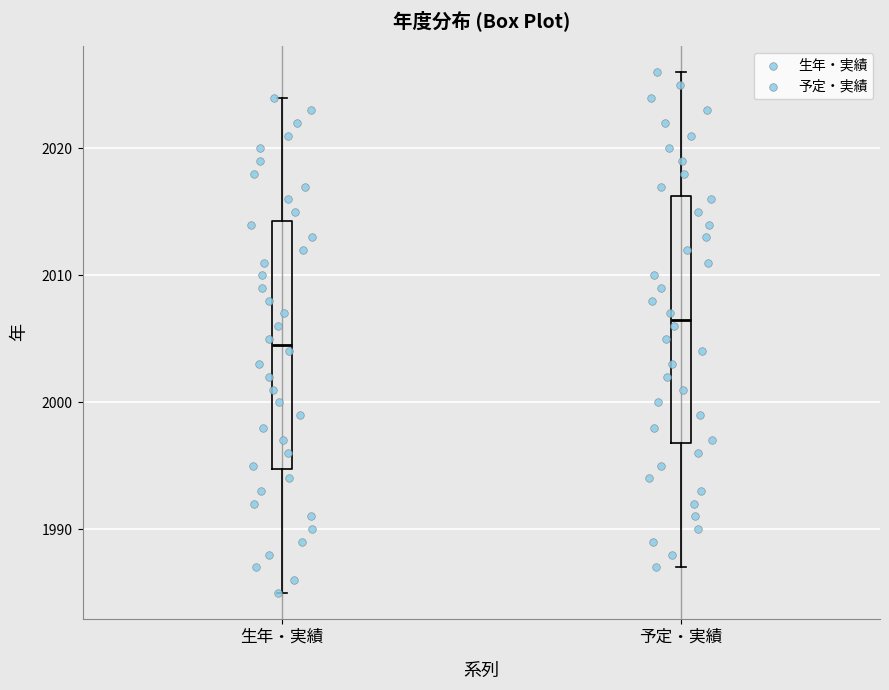

Which box has the lowest median line?

生年・実績